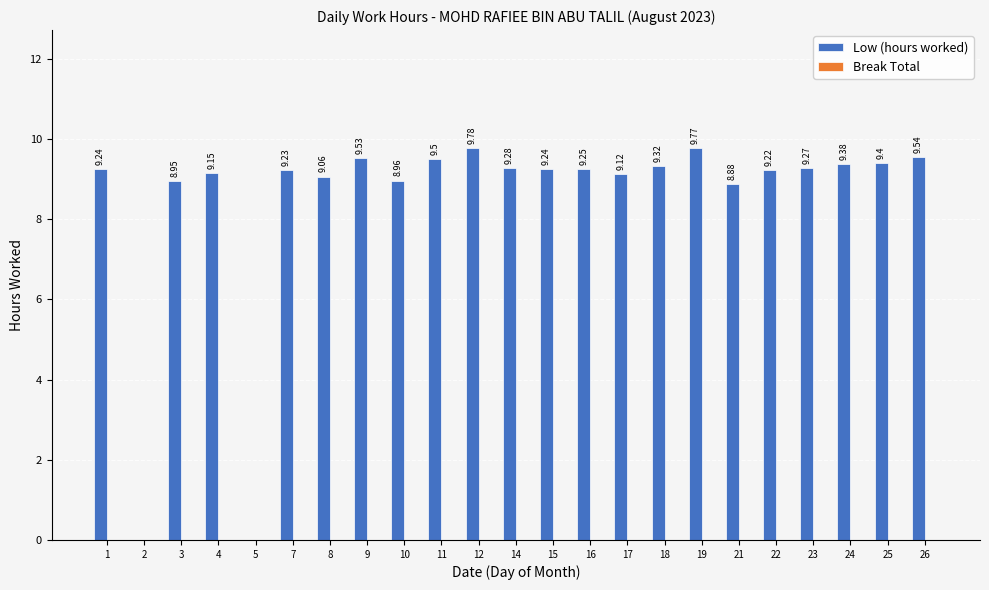

What is the change in value from 5 to 14?

+9.3